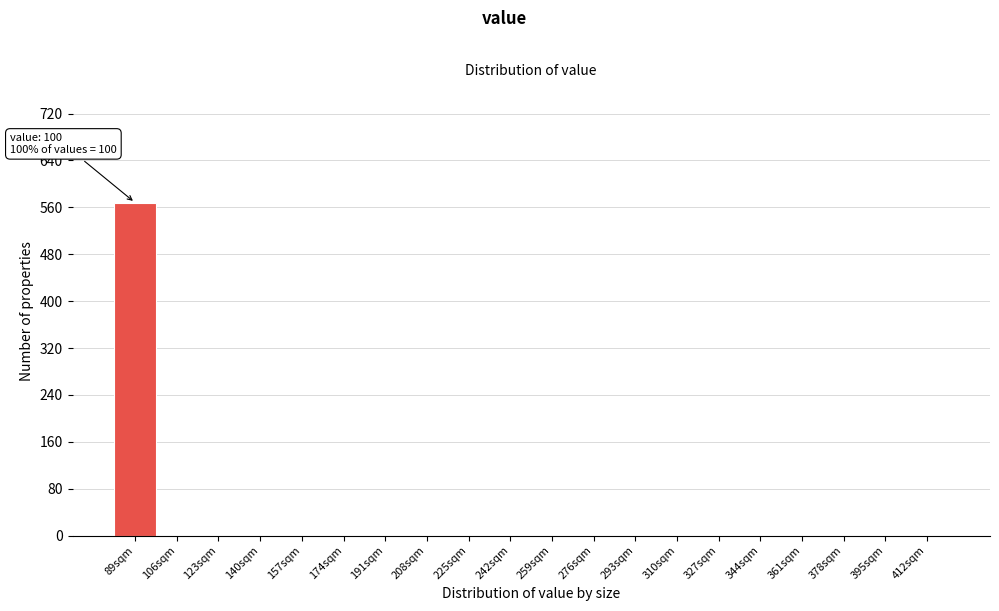

Reading left to right, extract all data points from this chart.

89sqm=568	106sqm=0	123sqm=0	140sqm=0	157sqm=0	174sqm=0	191sqm=0	208sqm=0	225sqm=0	242sqm=0	259sqm=0	276sqm=0	293sqm=0	310sqm=0	327sqm=0	344sqm=0	361sqm=0	378sqm=0	395sqm=0	412sqm=0